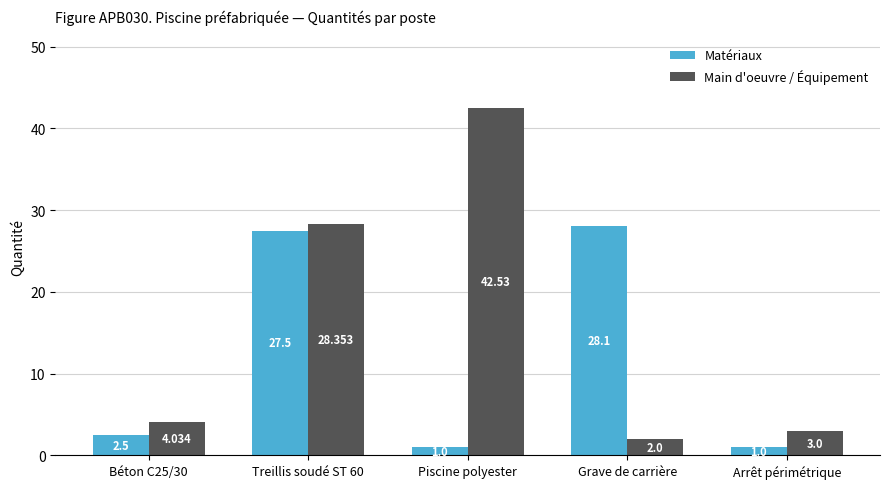

What position from the left is Piscine polyester?

3